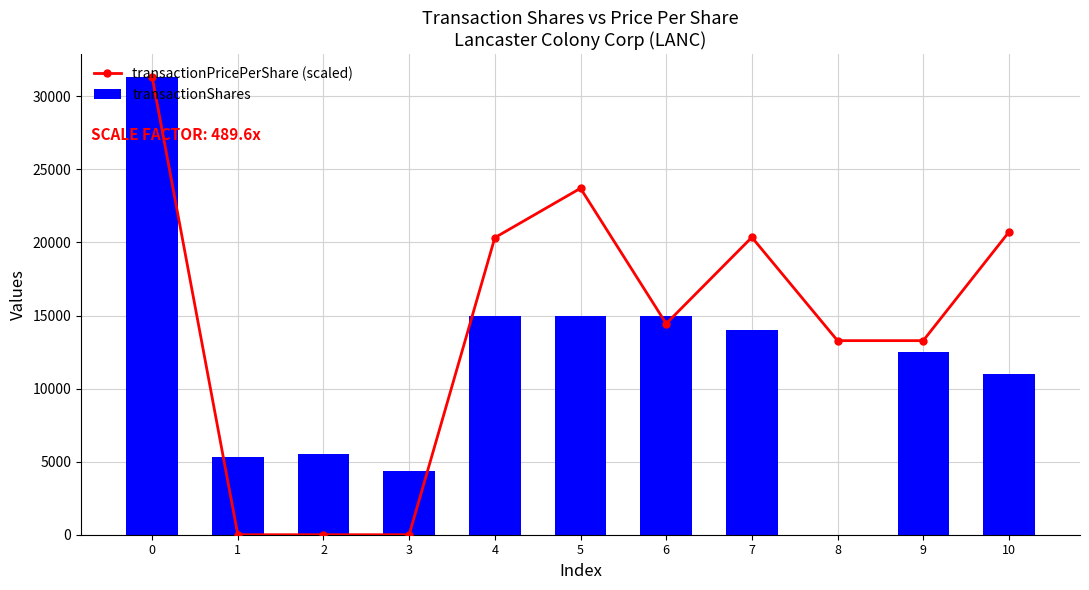

What is the difference between the transactionPricePerShare (scaled) values at 6 and 0?

16888.2